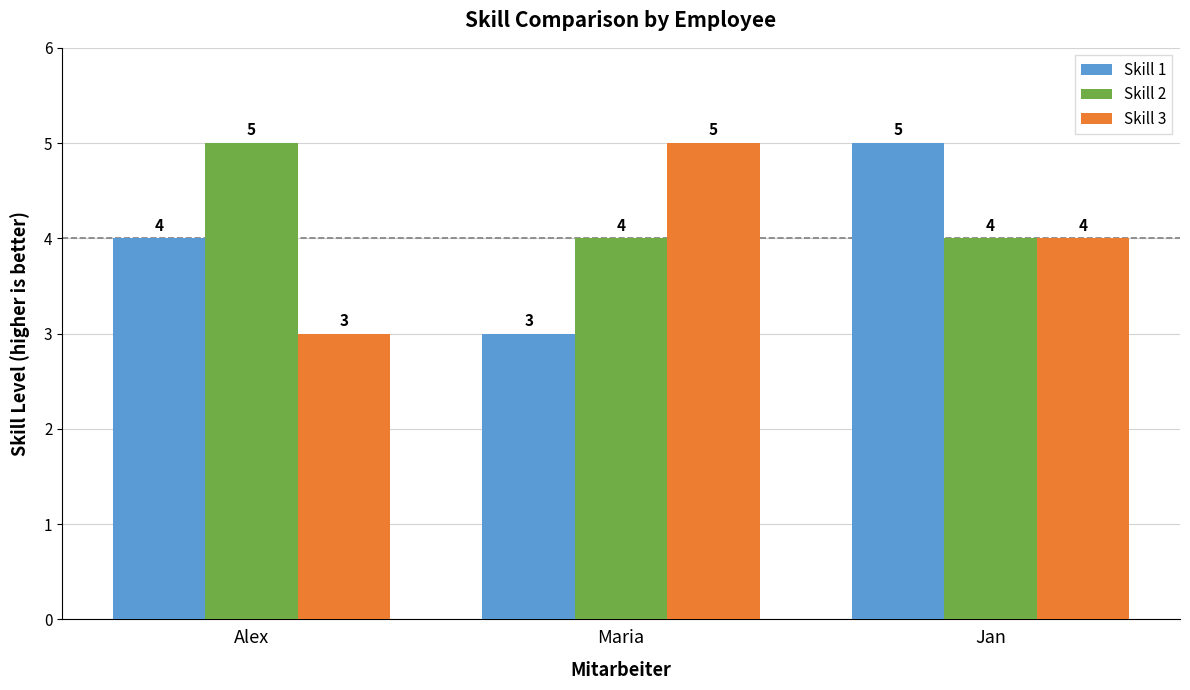

The value of Skill 1 at Alex is 6. True or false?

False